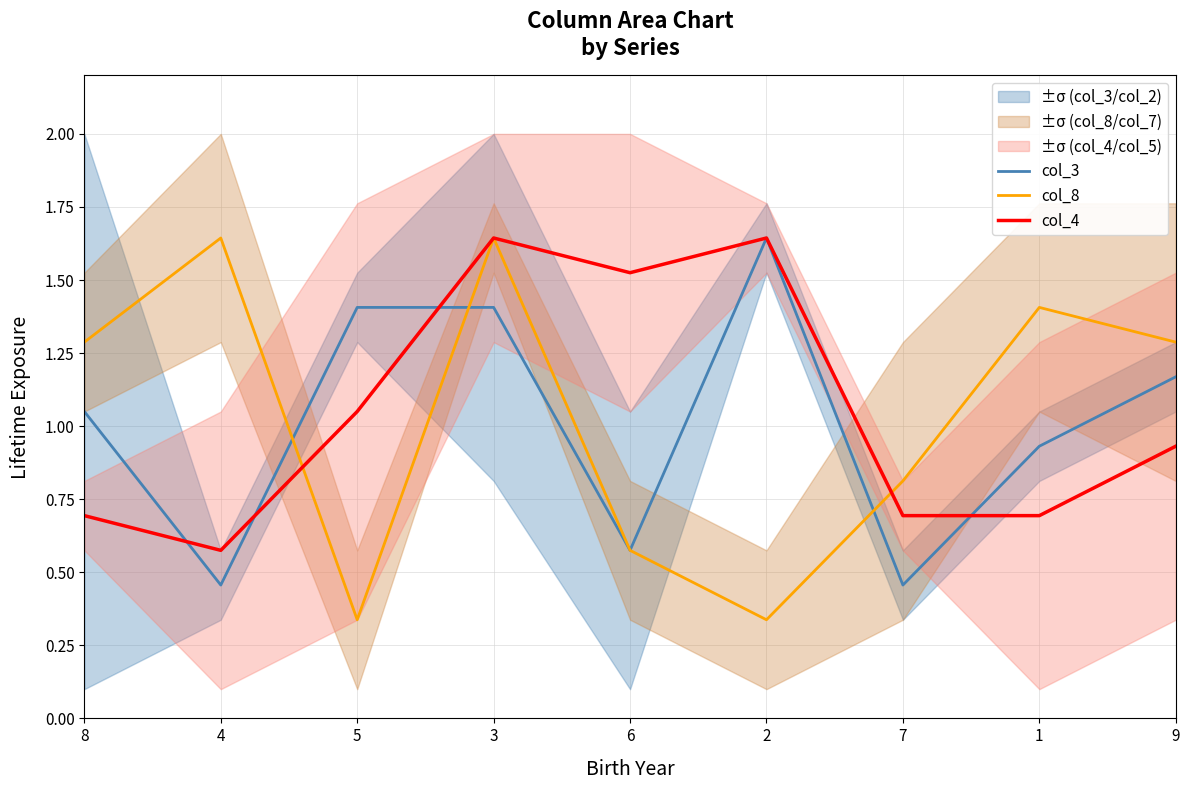

At how many categories does at least one series exceed 1?

8